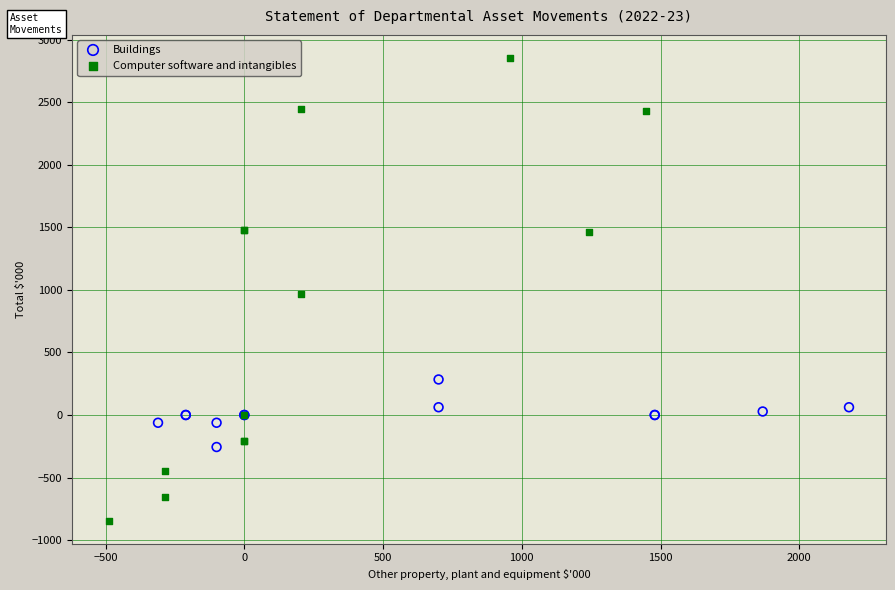

Which series has the largest Y range (max minus min)?

Computer software and intangibles